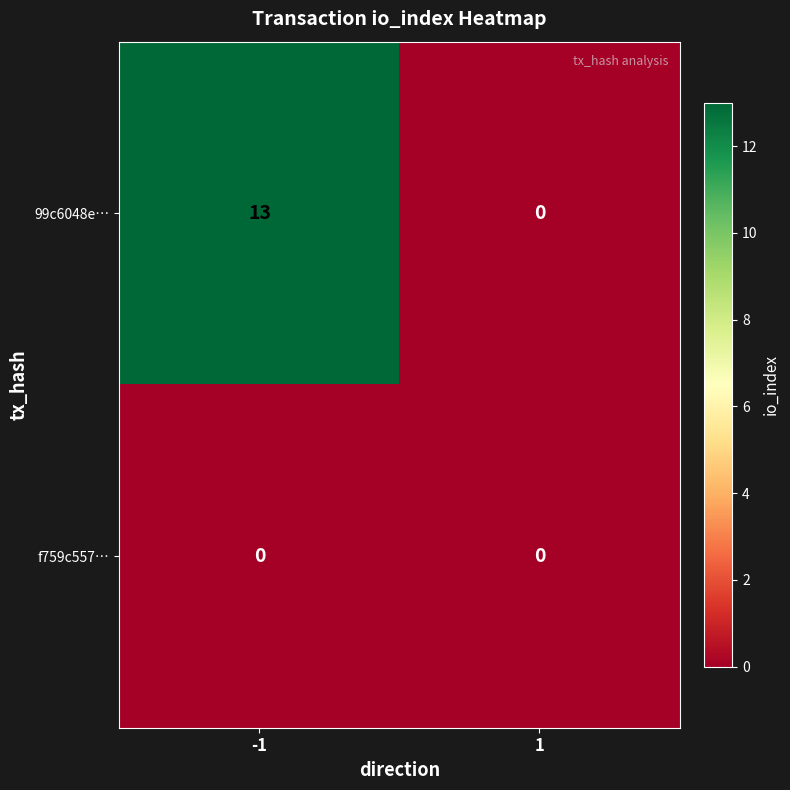

What is the total value across all series at -1?

13